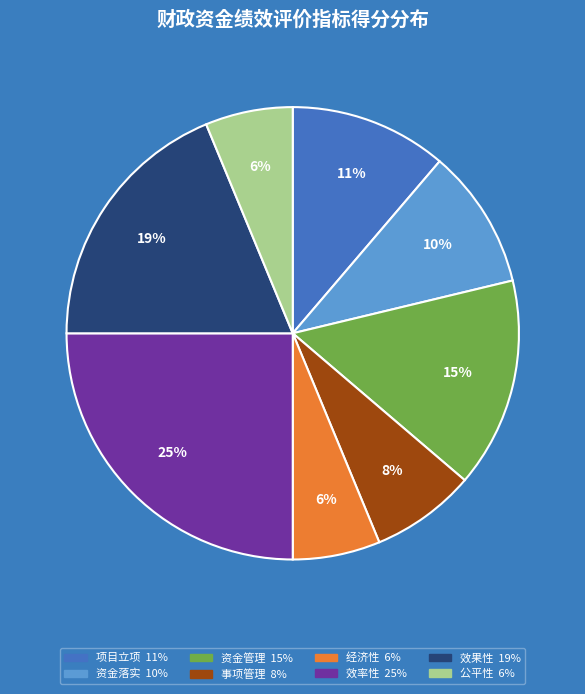

Is there a majority slice in this chart?

No